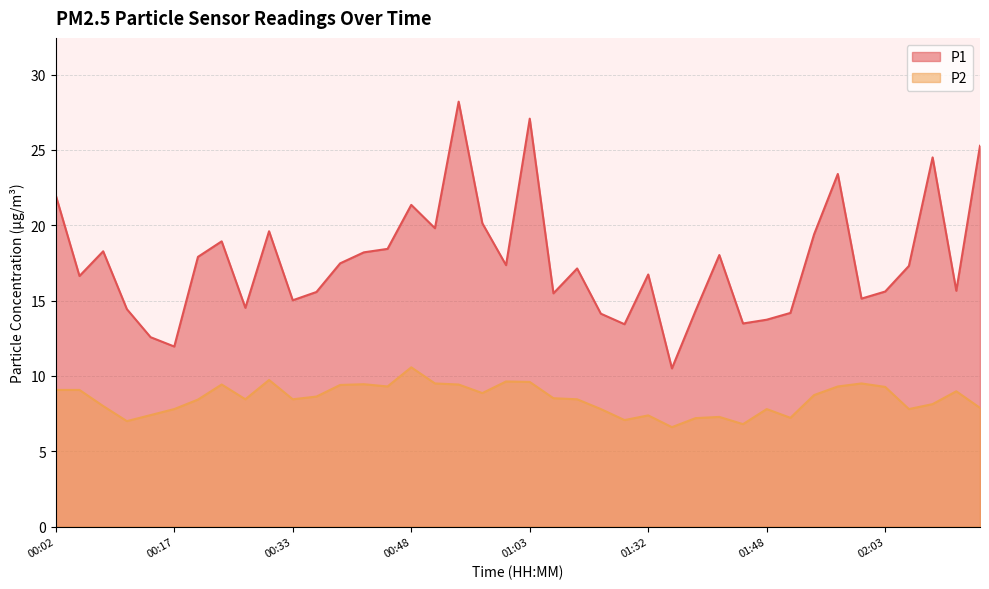

Reading left to right, extract all data points from this chart.

P1: 00:02=22.0	00:05=16.6	00:08=18.3	00:11=14.4	00:14=12.6	00:17=11.9	00:20=17.9	00:23=18.9	00:26=14.5	00:30=19.6	00:33=15.0	00:36=15.6	00:39=17.5	00:42=18.2	00:45=18.4	00:48=21.4	00:51=19.8	00:54=28.2	00:57=20.1	01:00=17.4	01:03=27.1	01:06=15.5	01:09=17.1	01:16=14.1	01:29=13.4	01:32=16.7	01:35=10.5	01:38=14.3	01:42=18.0	01:45=13.5	01:48=13.7	01:51=14.2	01:54=19.4	01:57=23.4	02:00=15.1	02:03=15.6	02:06=17.3	02:09=24.5	02:15=15.7	02:19=25.3
P2: 00:02=9.1	00:05=9.1	00:08=8.0	00:11=7.0	00:14=7.4	00:17=7.8	00:20=8.4	00:23=9.4	00:26=8.4	00:30=9.7	00:33=8.4	00:36=8.6	00:39=9.4	00:42=9.4	00:45=9.3	00:48=10.6	00:51=9.5	00:54=9.4	00:57=8.9	01:00=9.6	01:03=9.6	01:06=8.5	01:09=8.4	01:16=7.8	01:29=7.1	01:32=7.4	01:35=6.6	01:38=7.2	01:42=7.3	01:45=6.8	01:48=7.8	01:51=7.2	01:54=8.7	01:57=9.3	02:00=9.5	02:03=9.3	02:06=7.8	02:09=8.1	02:15=9.0	02:19=7.9